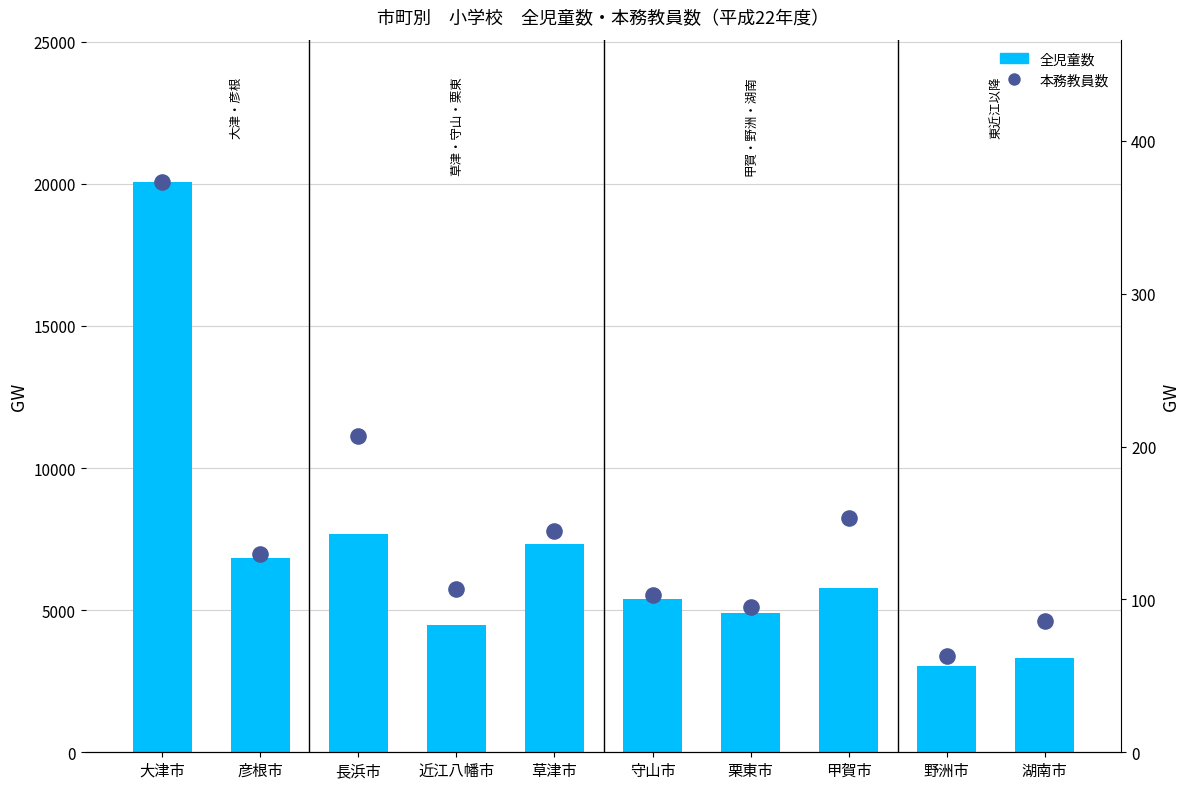

Which series has the largest total across all categories?

全児童数